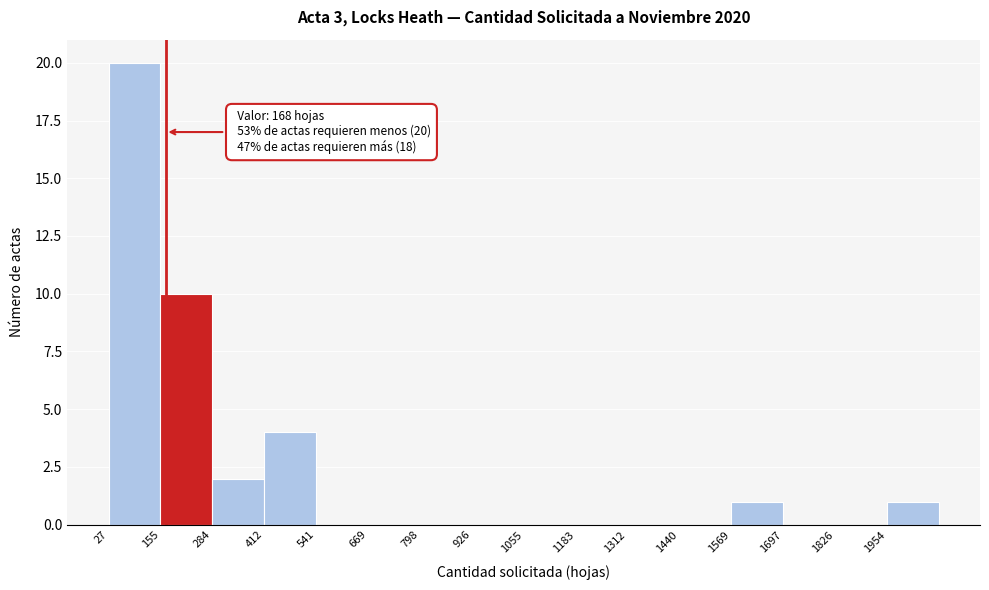

Over which range of the x-axis is the bar tallest?

20 to 160